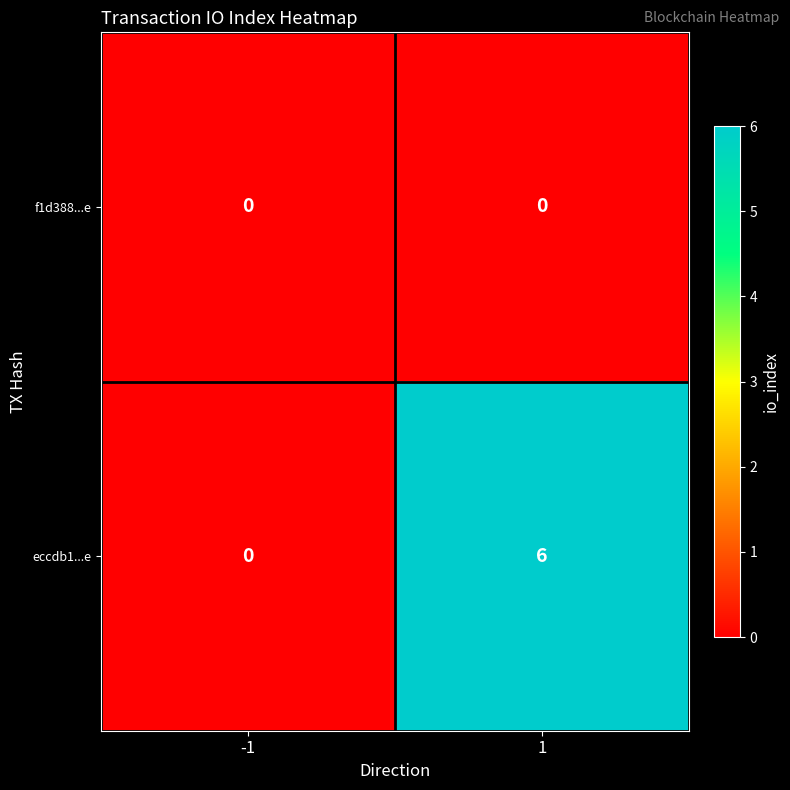

The value of eccdb1...e at -1 is -3. True or false?

False